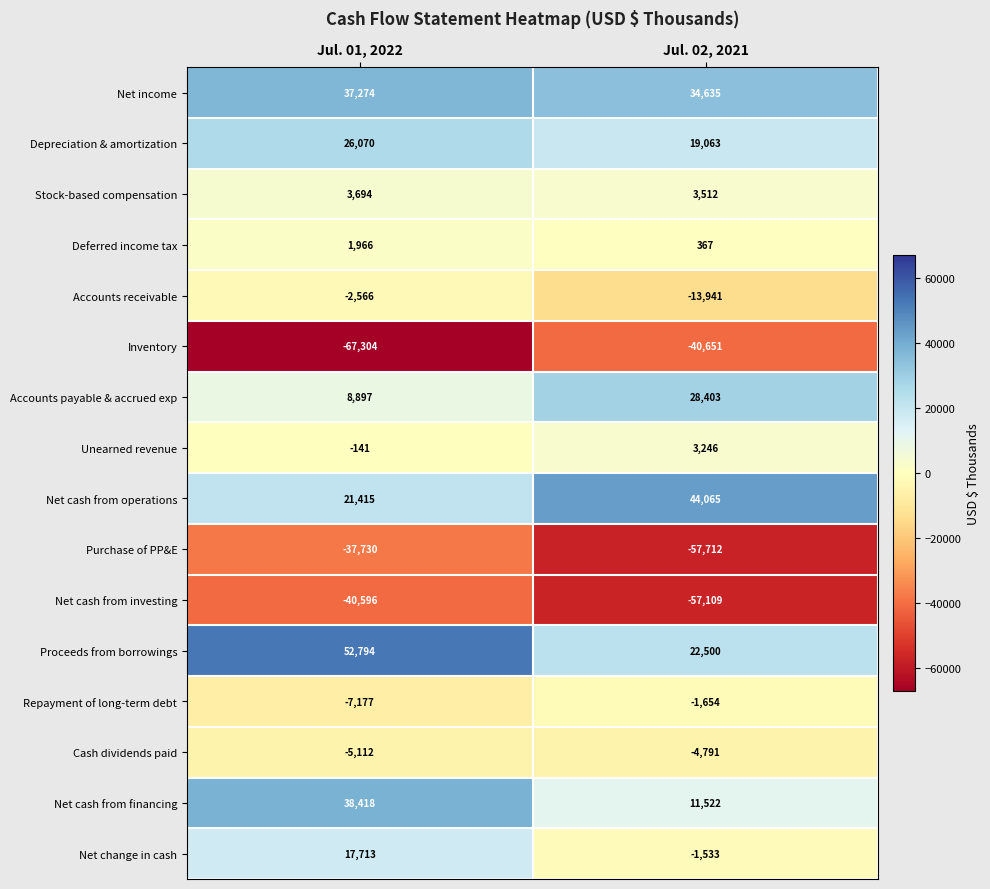

At which category is the sum across all series the highest?

Jul. 01, 2022